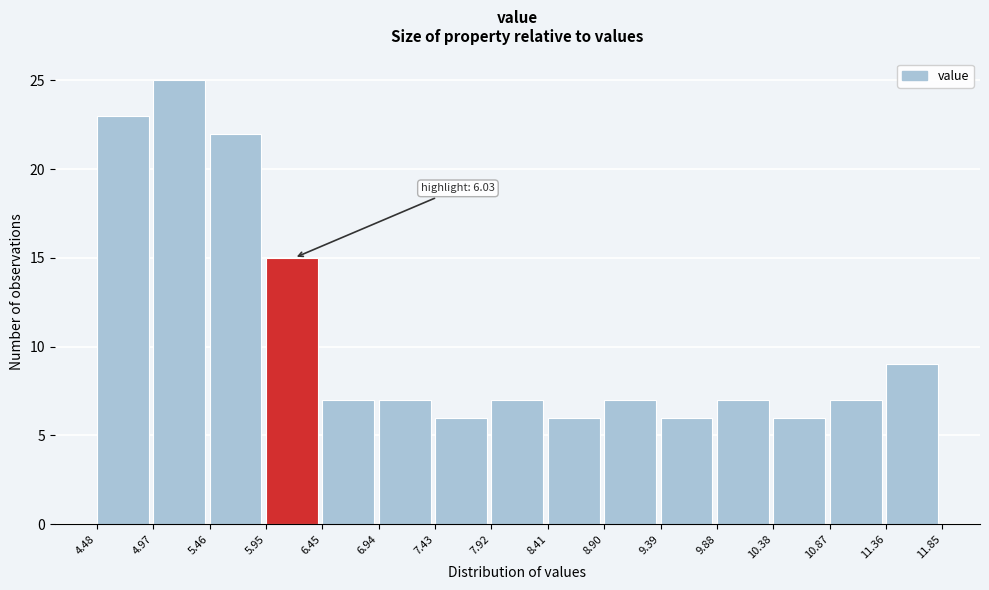

Over which range of the x-axis is the bar tallest?

4.97 to 5.46